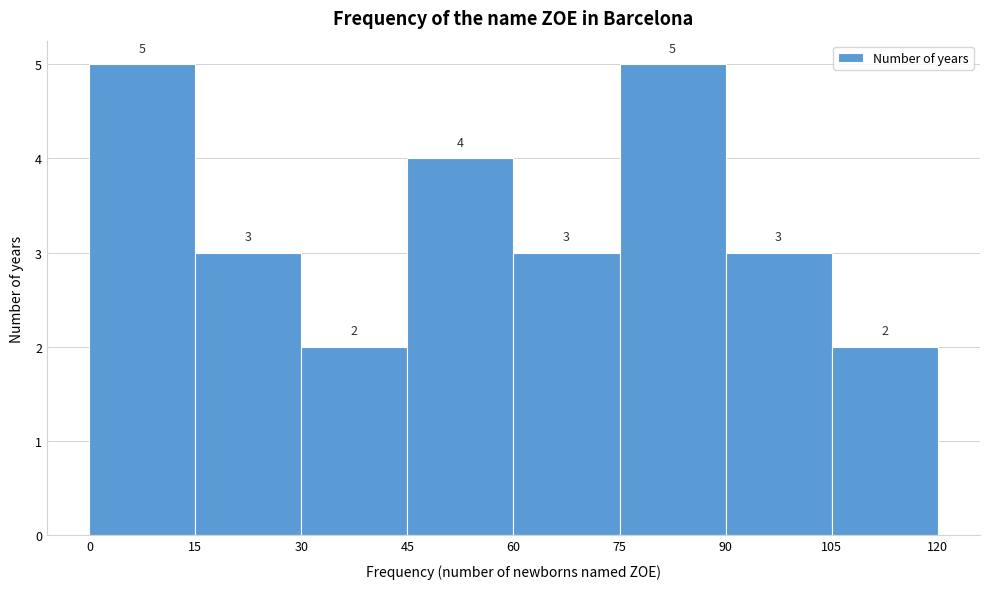

Reading left to right, list every bar in this chart as the range it spans on the x-axis followed by its height.

0 to 15: 5
15 to 30: 3
30 to 45: 2
45 to 60: 4
60 to 75: 3
75 to 90: 5
90 to 105: 3
105 to 120: 2